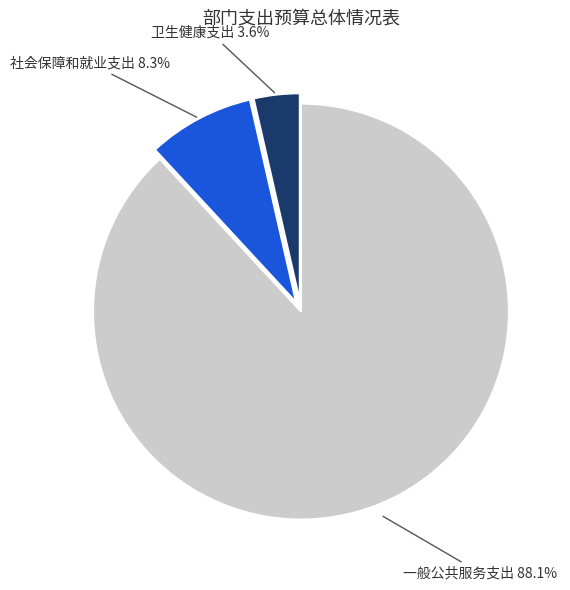

How many segments does this pie chart have?

3